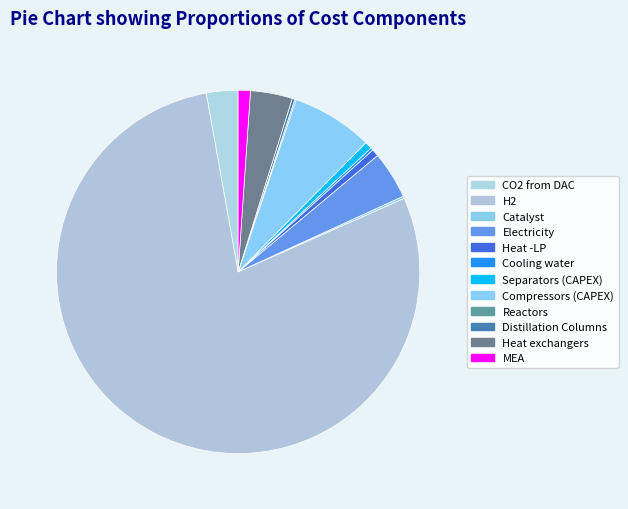

The H2 slice represents 79% of the pie. True or false?

True